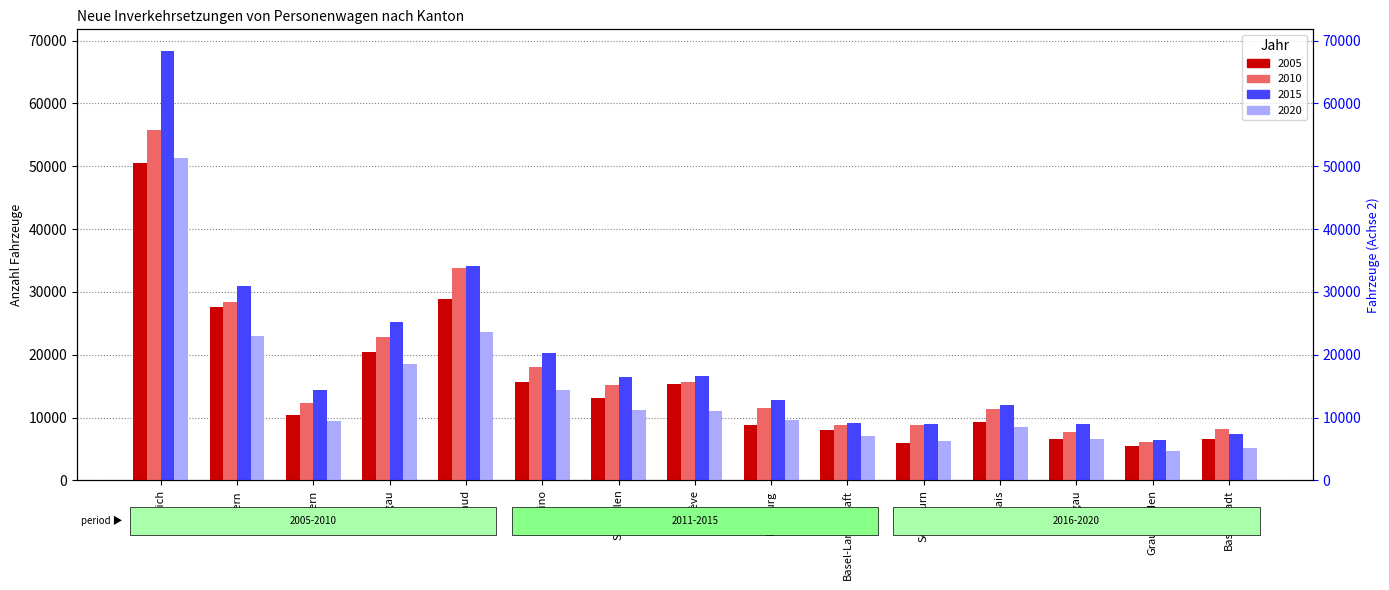

What is the difference between the 2020 values at Bern and Ticino?

8661